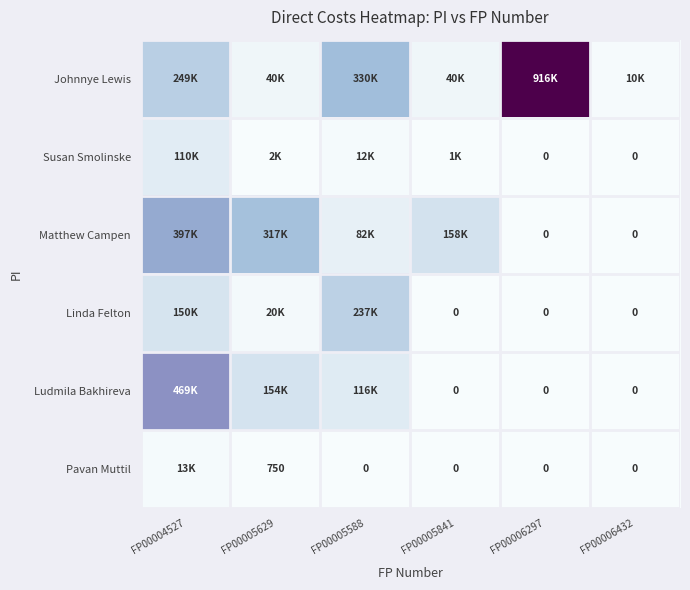

How many data points does each series have?

6